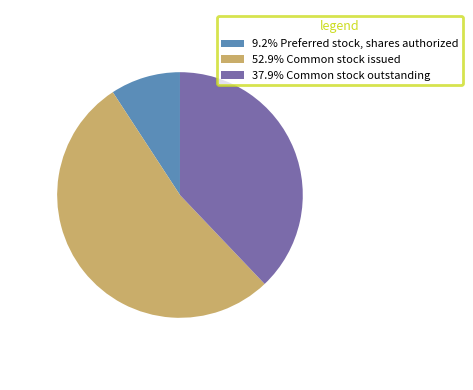

What is the ratio of the value at 52.9% Common stock issued to the value at 9.2% Preferred stock, shares authorized?

5.7